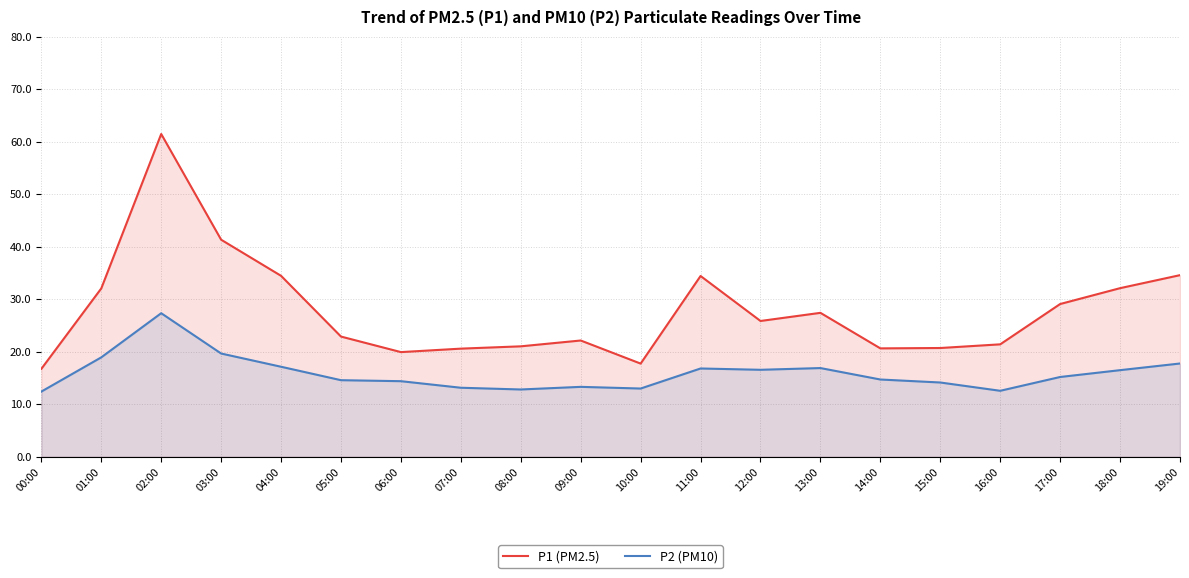

Rank the series by their average value, from highest to lowest.

P1 (PM2.5), P2 (PM10)